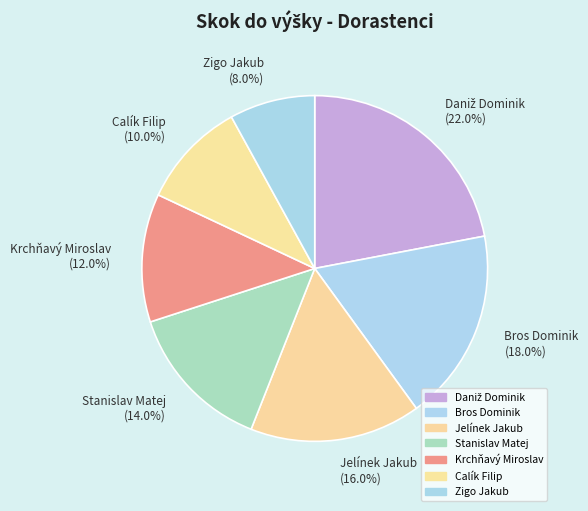

Is it true that Calík Filip is 21% of the pie?

False